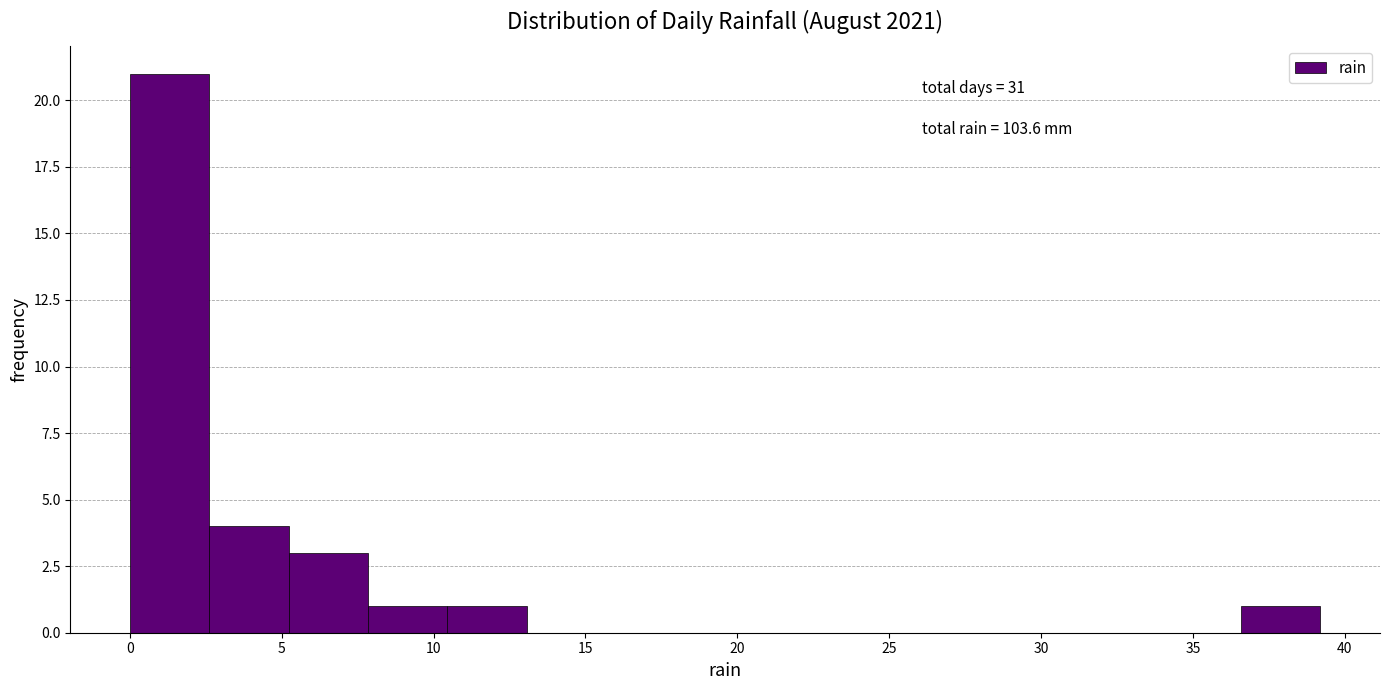

Which range on the x-axis has the tallest bar?

0.0 to 2.5